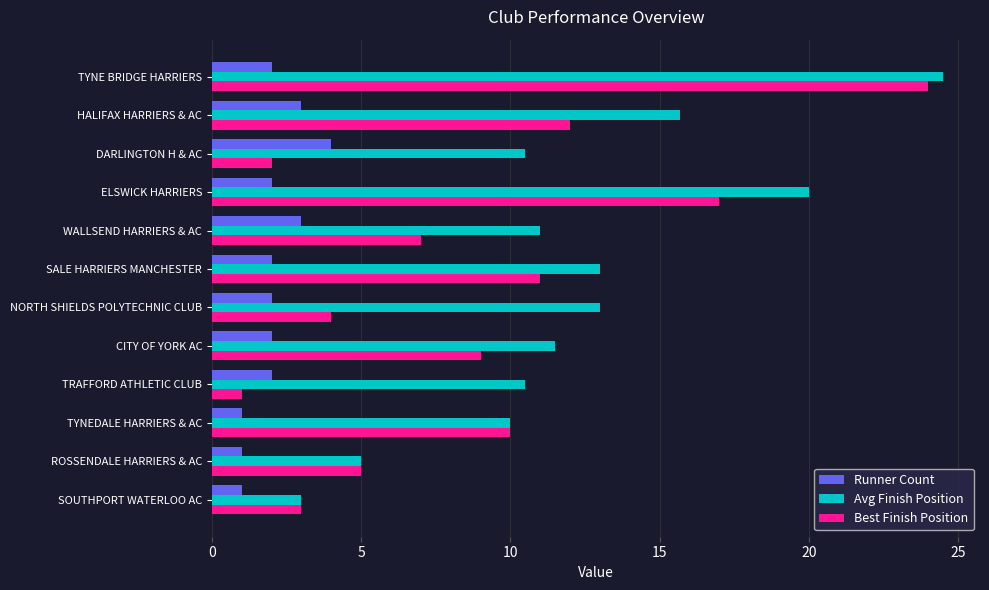

How many series are shown in this chart?

3